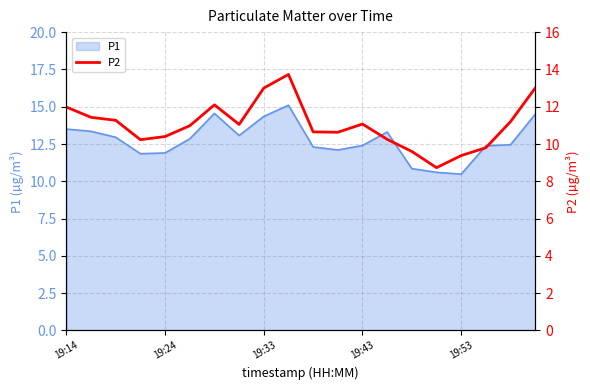

Is it true that P1 equals 18.7 at 19:53?

False